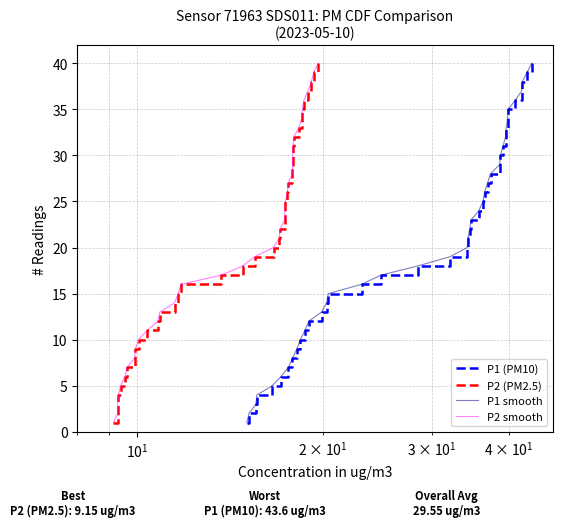

Which series has the widest spread of values?

P1 (PM10)